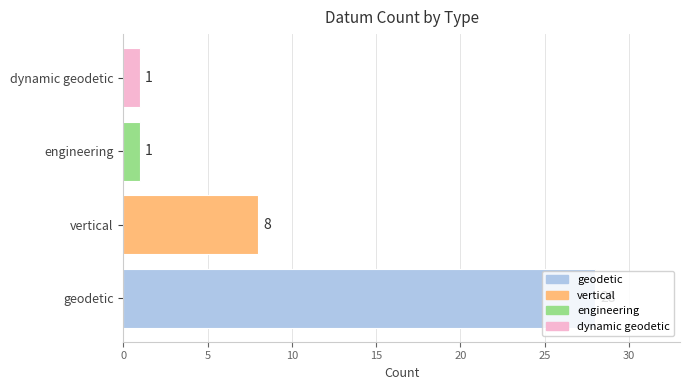

What is the change in value from vertical to dynamic geodetic?

-7